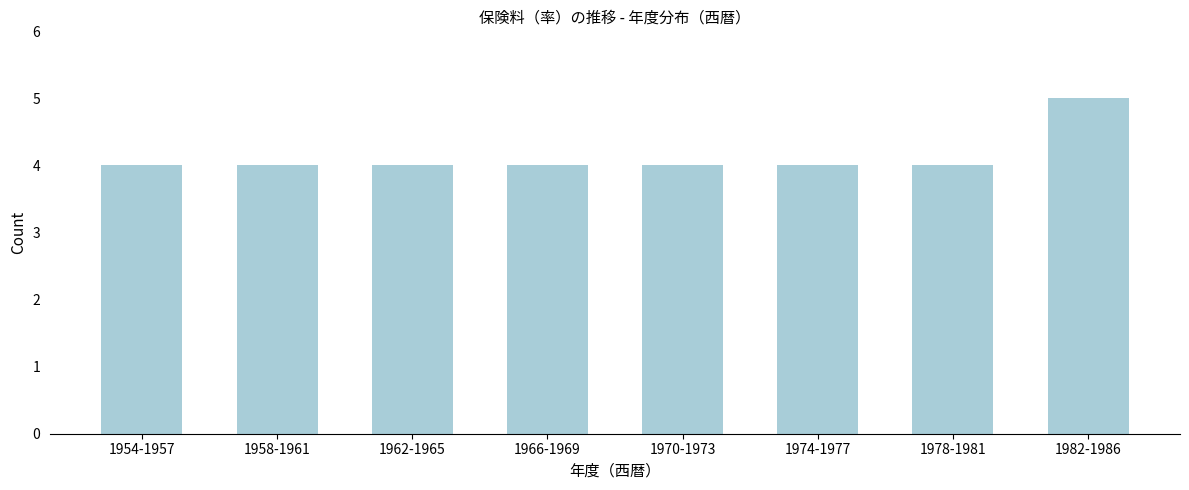

Reading left to right, what are all the values shown in this chart?

4	4	4	4	4	4	4	5